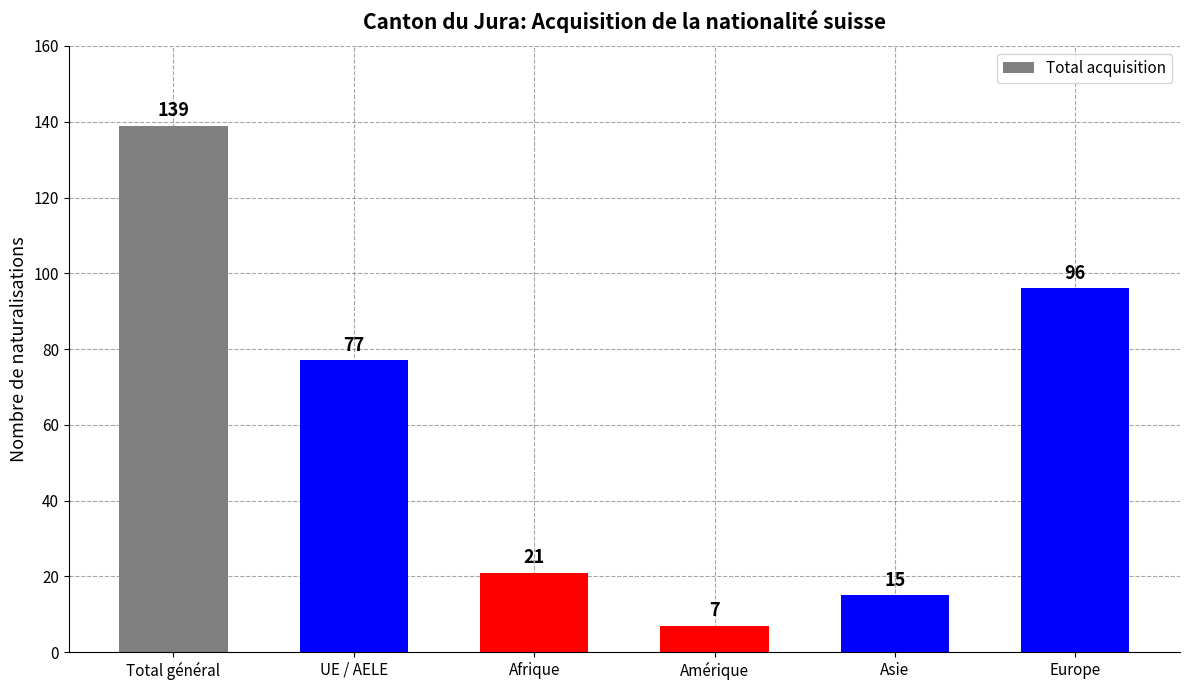

Does the chart contain stacked bars?

No